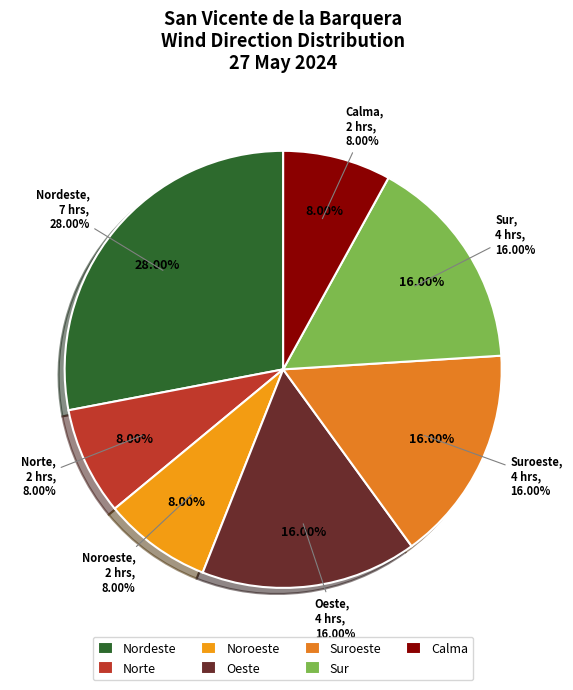

Do Nordeste and Norte together represent more than half of the pie?

No